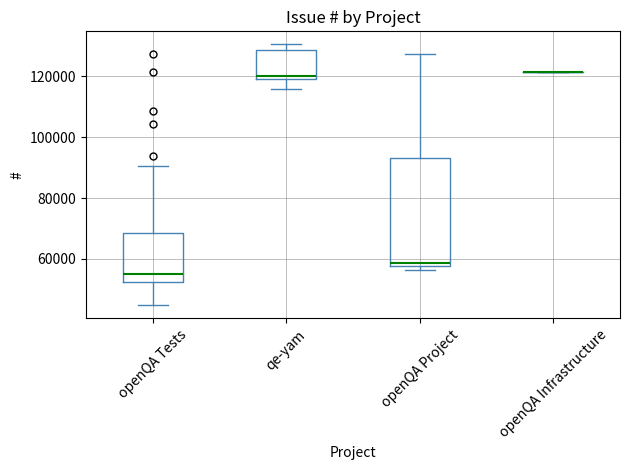

Which box is the tallest, from its lower edge to its upper edge?

openQA Project